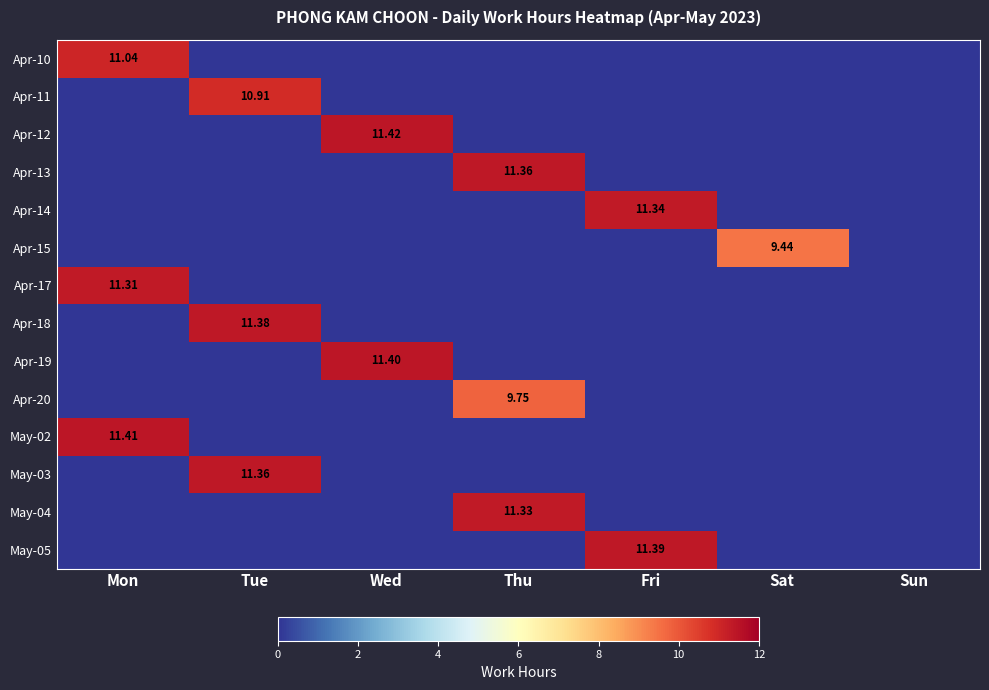

At Sun, list the series in order from largest to smallest.

Apr-10, Apr-11, Apr-12, Apr-13, Apr-14, Apr-15, Apr-17, Apr-18, Apr-19, Apr-20, May-02, May-03, May-04, May-05